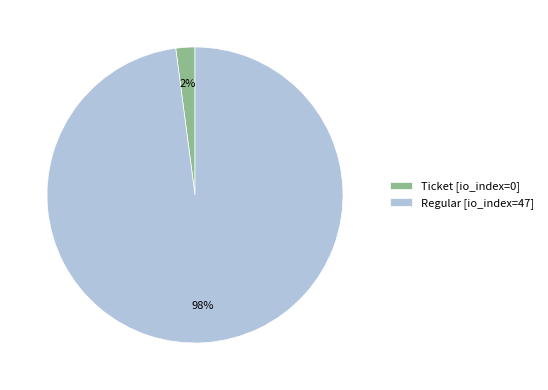

To the nearest percent, what is the difference between the largest and smallest slice percentages?

96%